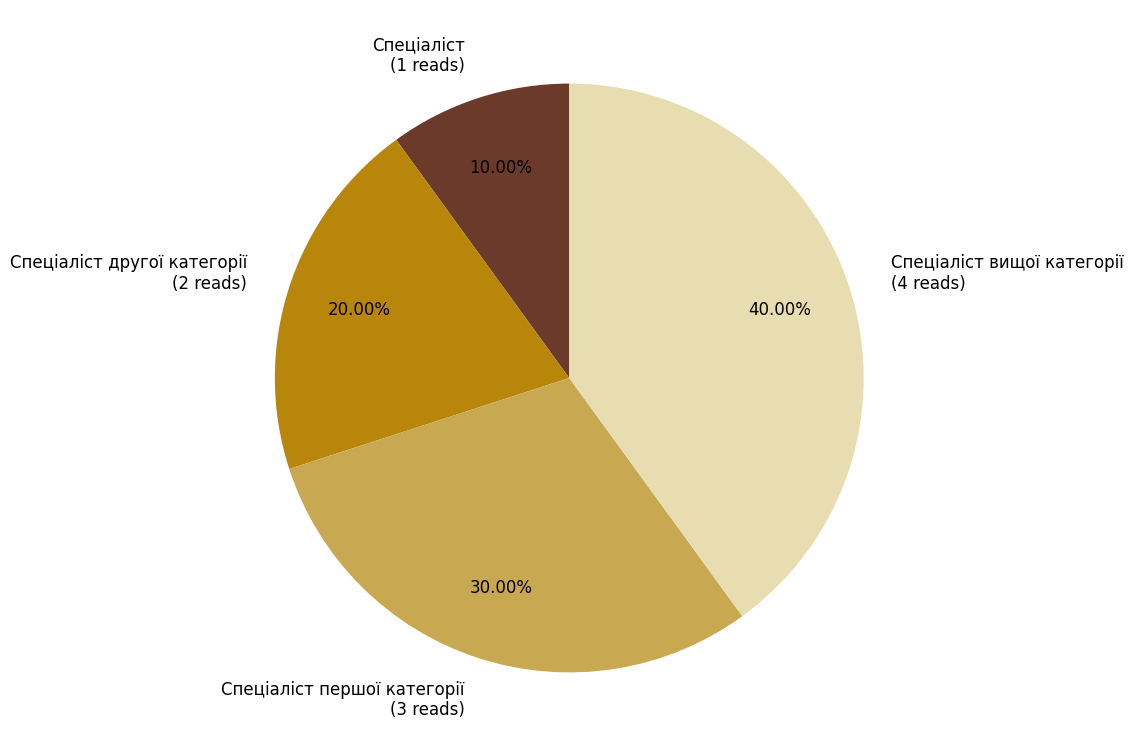

To the nearest percent, what percentage of the pie is Спеціаліст другої категорії?

20%